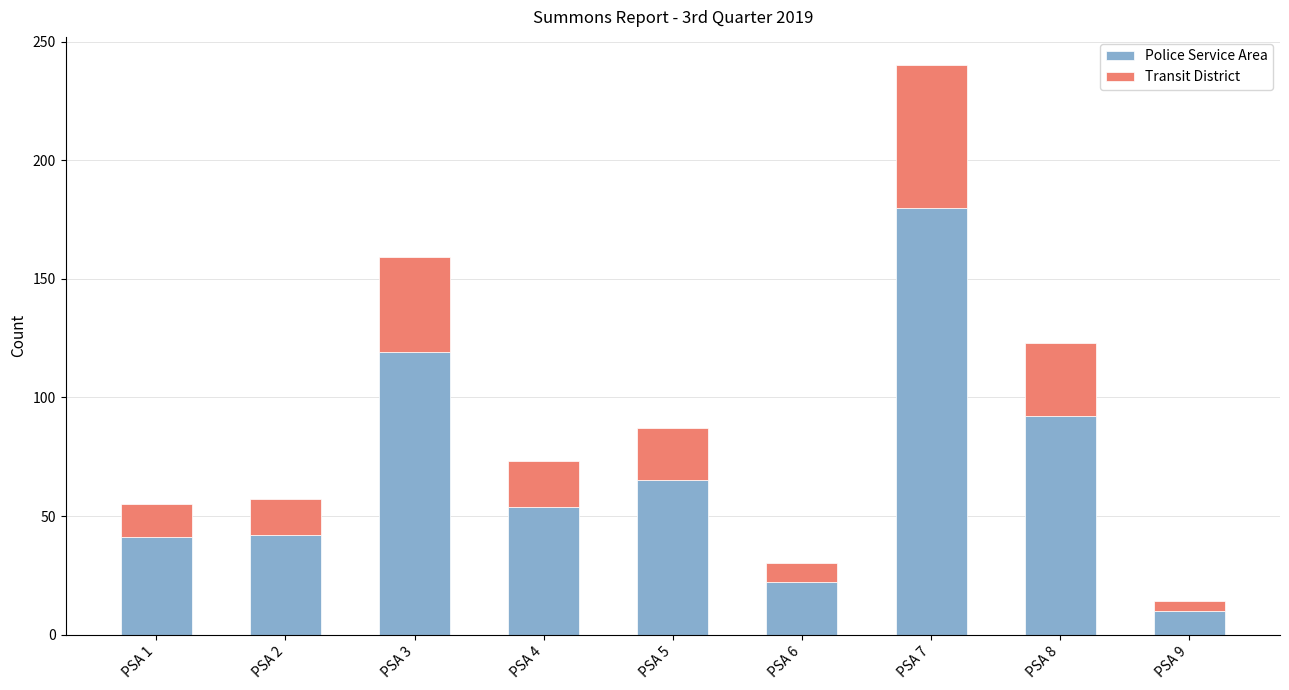

What is the highest value of the Police Service Area series?

180